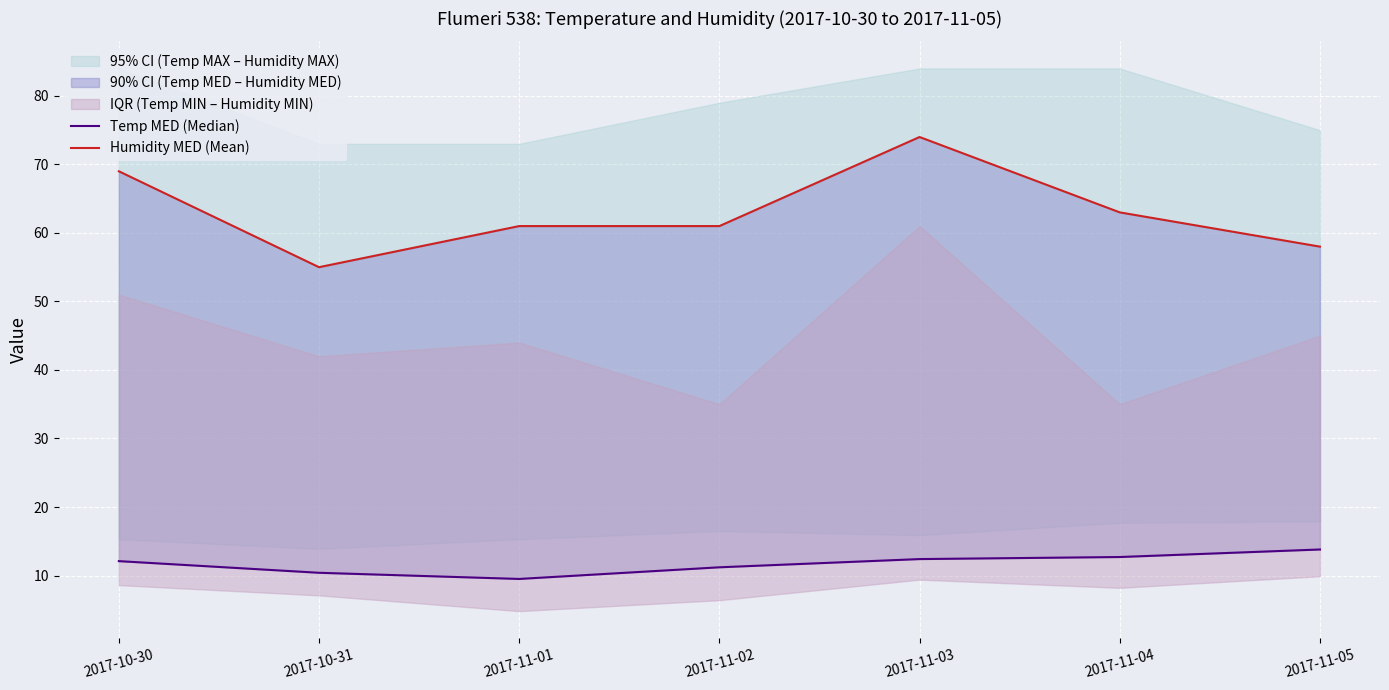

Which category has the highest value across all series?

2017-11-03